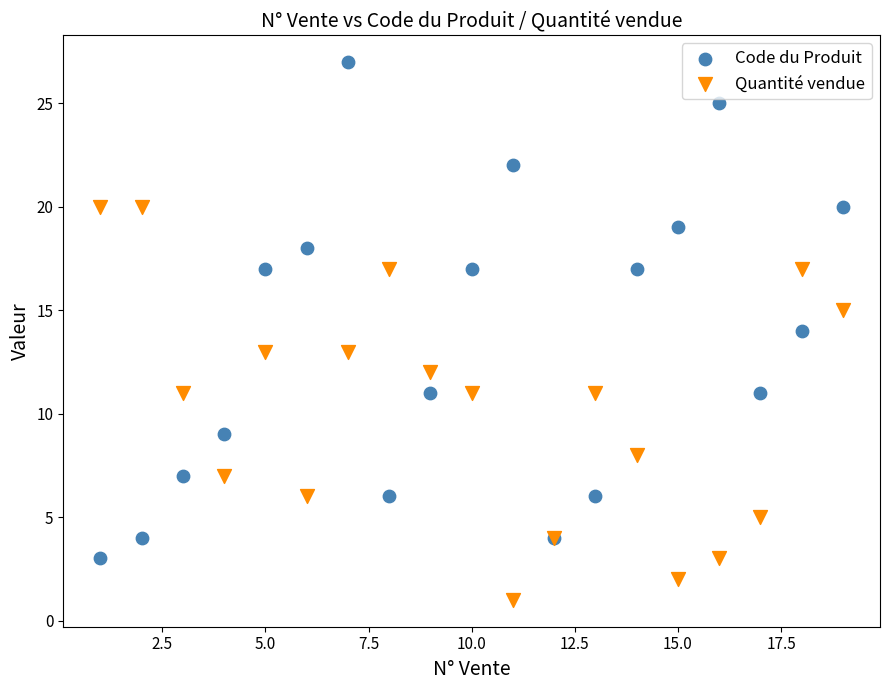

Which series contains the lowest Y value?

Quantité vendue